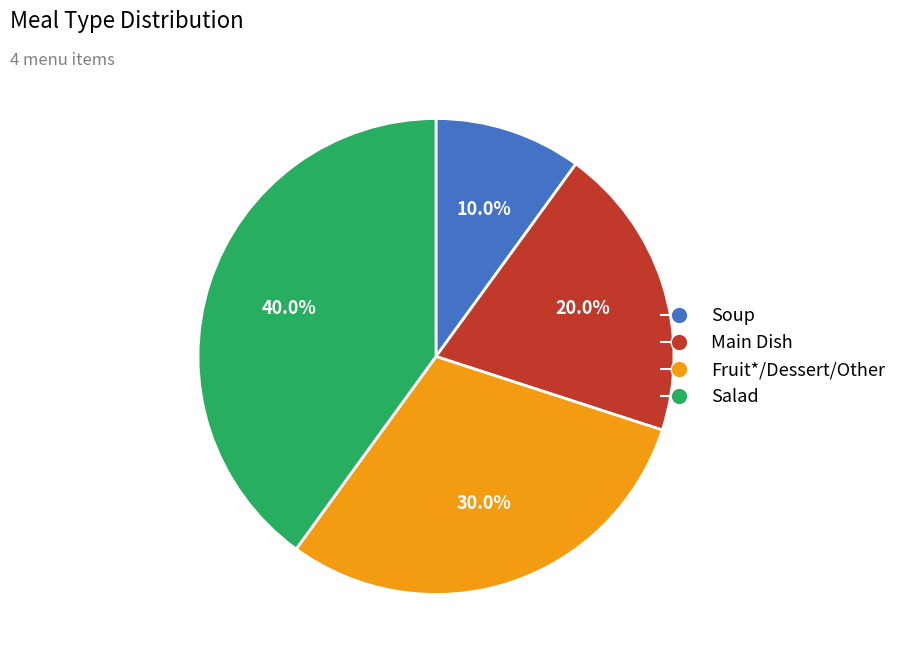

Count the number of slices in the pie.

4